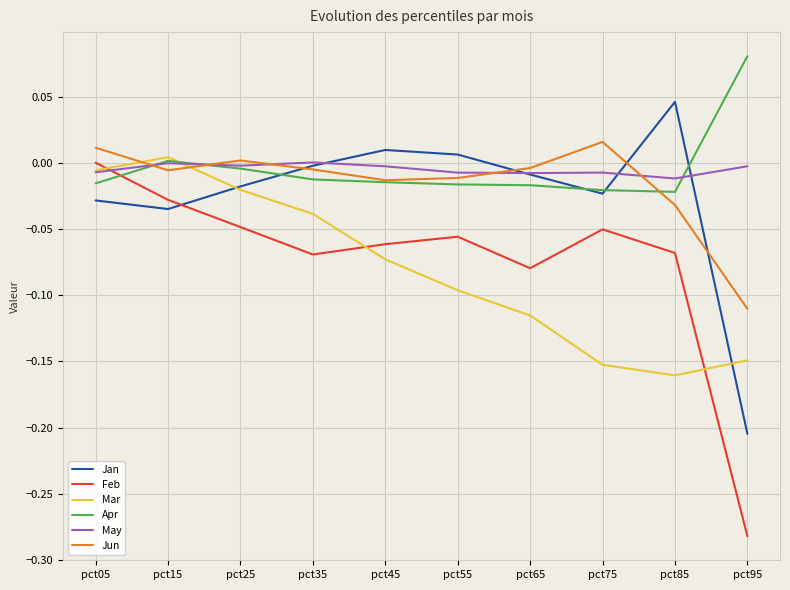

Which series changed the most between pct55 and pct95?

Feb